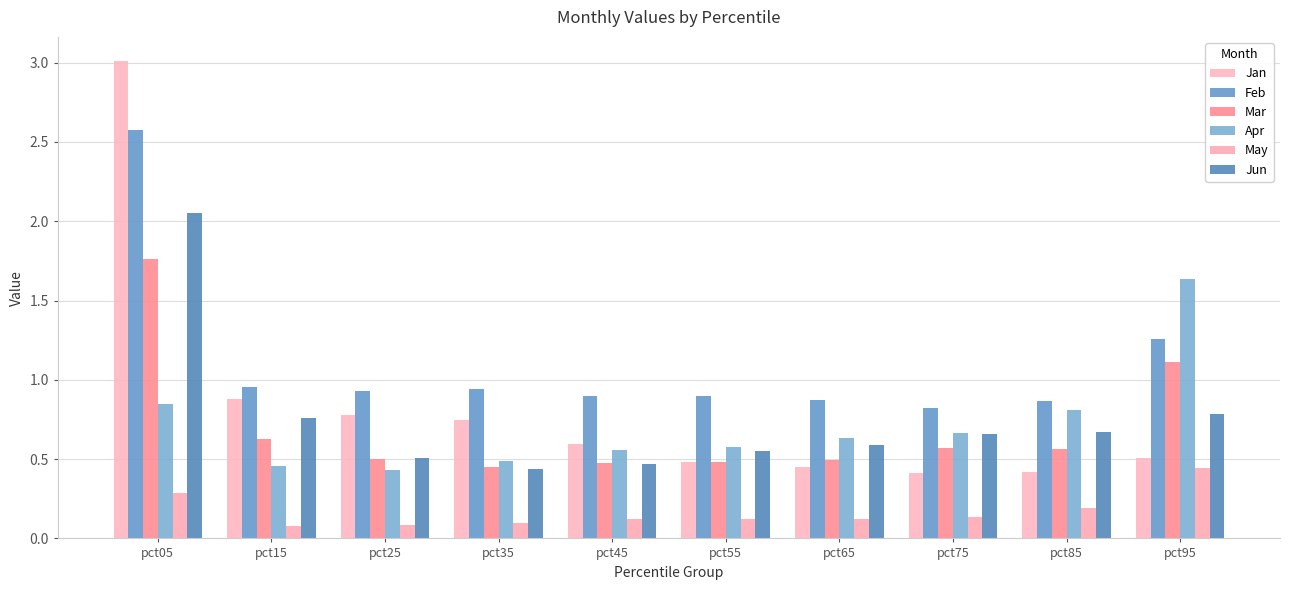

At which category is the sum across all series the highest?

pct05